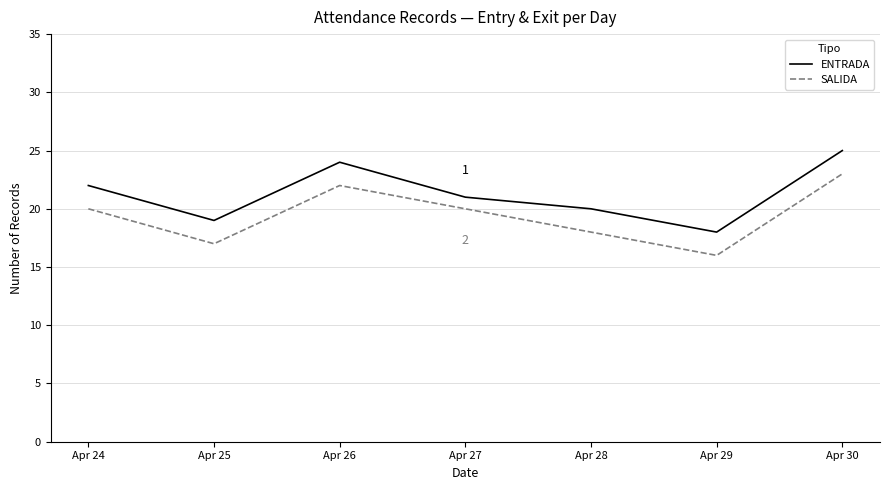

Reading right to left, extract all data points from this chart.

ENTRADA: 25	18	20	21	24	19	22
SALIDA: 23	16	18	20	22	17	20